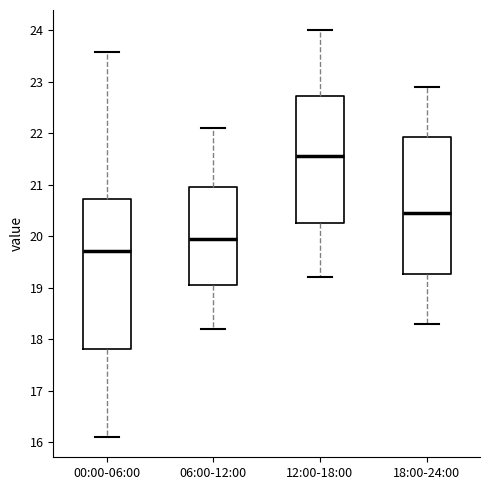

Which box has the lowest median line?

00:00-06:00